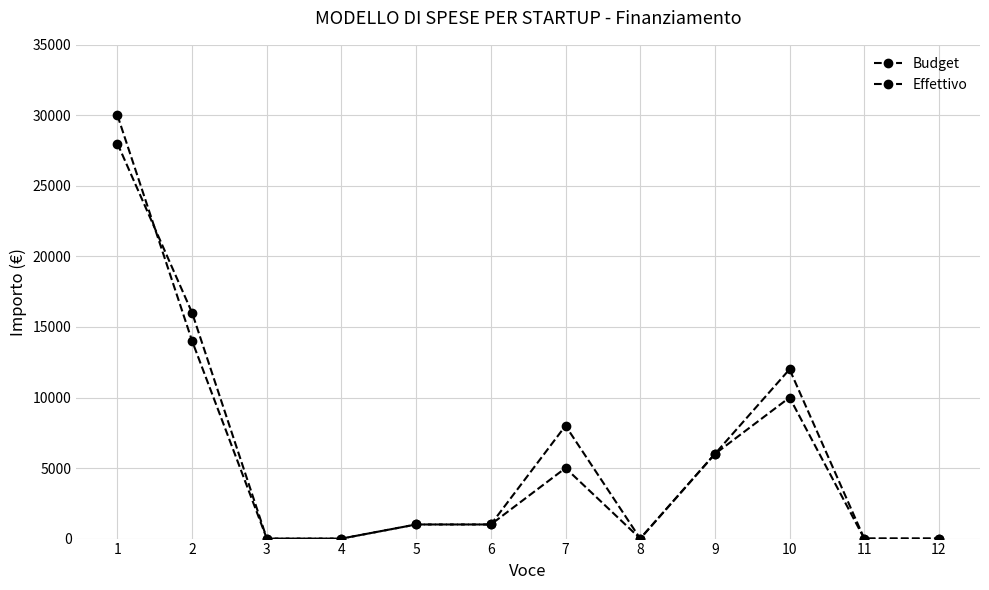

At which label is Effettivo closest to 15000?

2